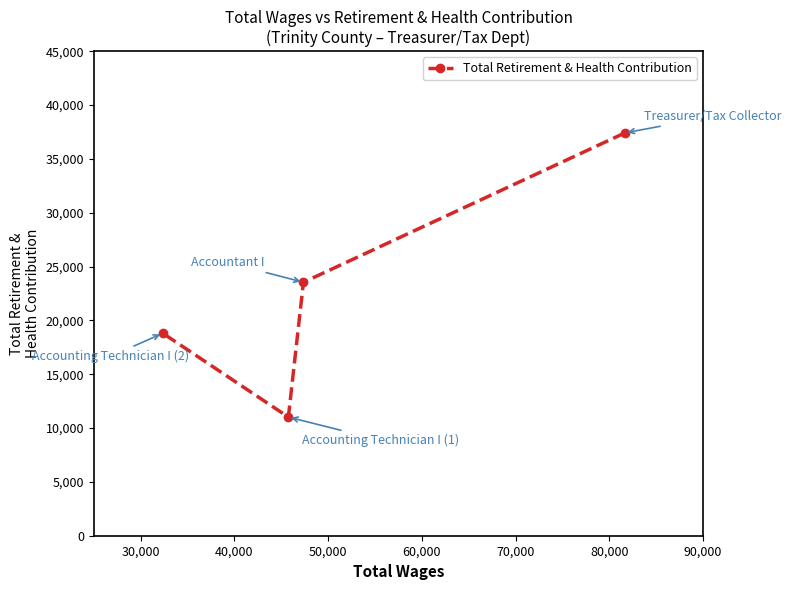

What is the sum of all values?

90770